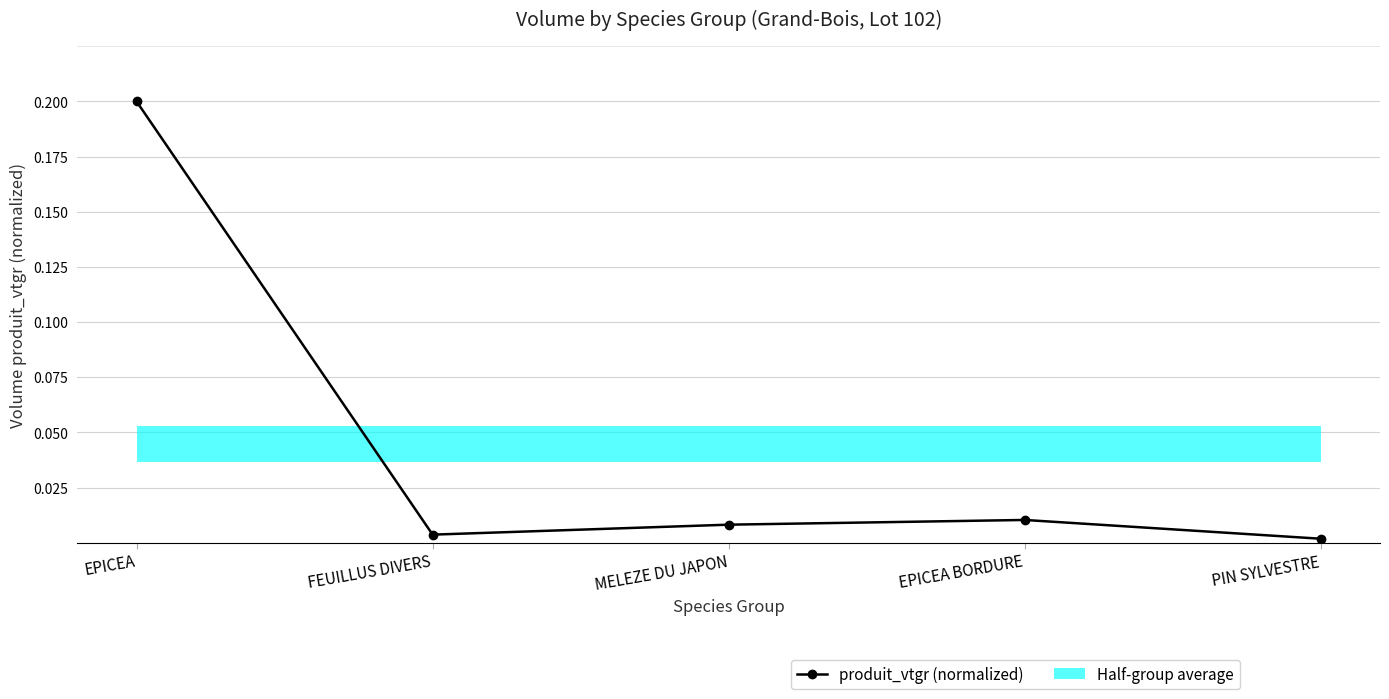

Rank the categories by value from highest to lowest.

EPICEA, EPICEA BORDURE, MELEZE DU JAPON, FEUILLUS DIVERS, PIN SYLVESTRE